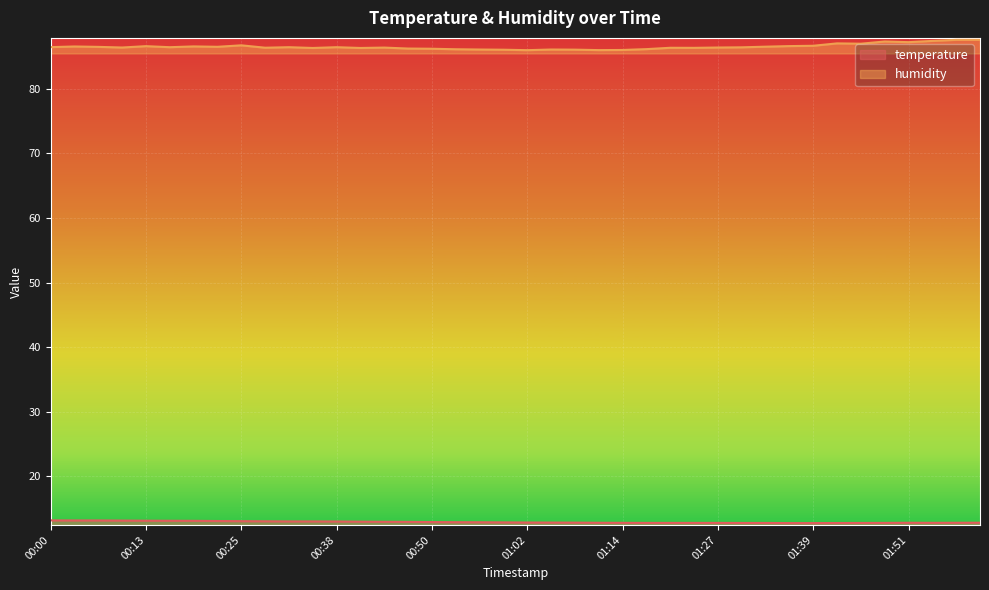

Read the humidity value at 00:59.

86.0